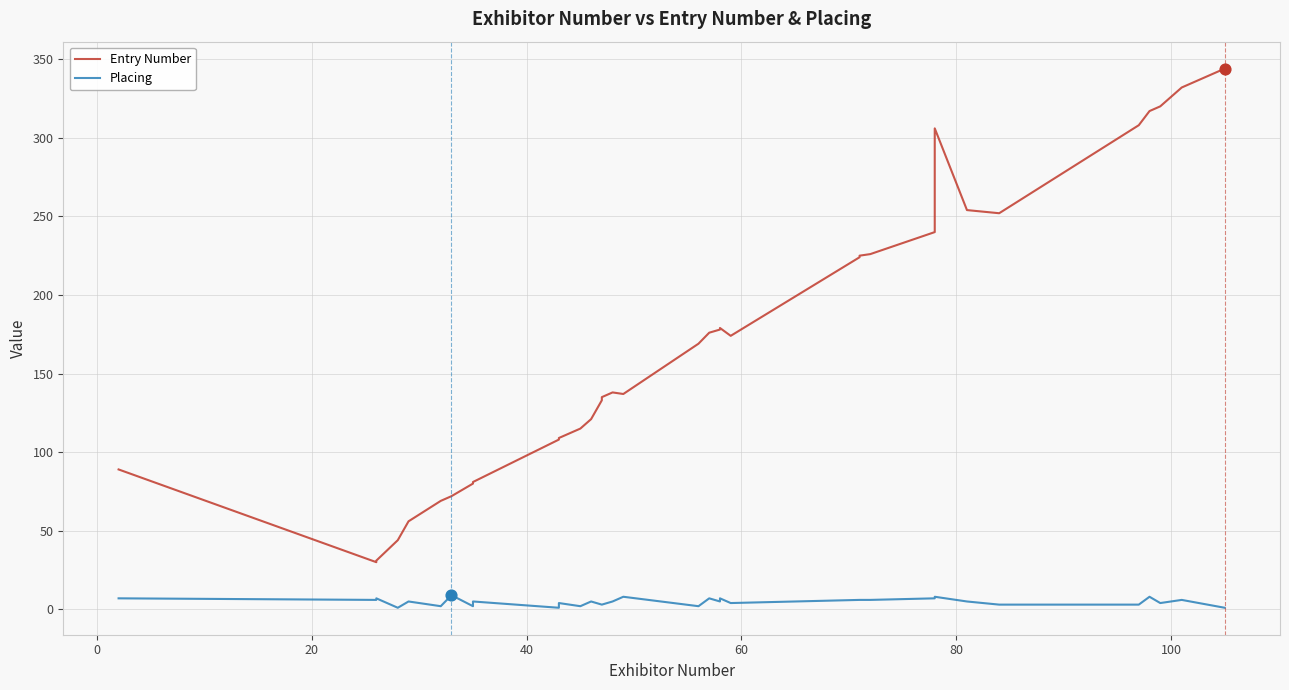

Is the value of Placing at 32 greater than the value of Entry Number at 0?

No